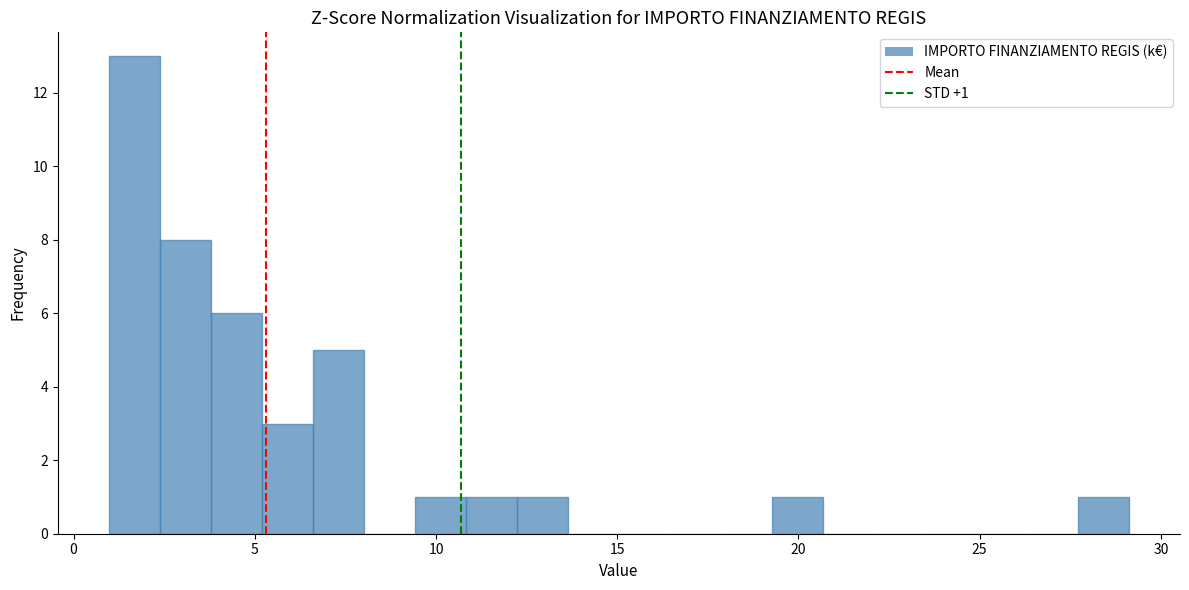

Read against the x-axis, roughly where is the centre of the tallest bar?

1.5